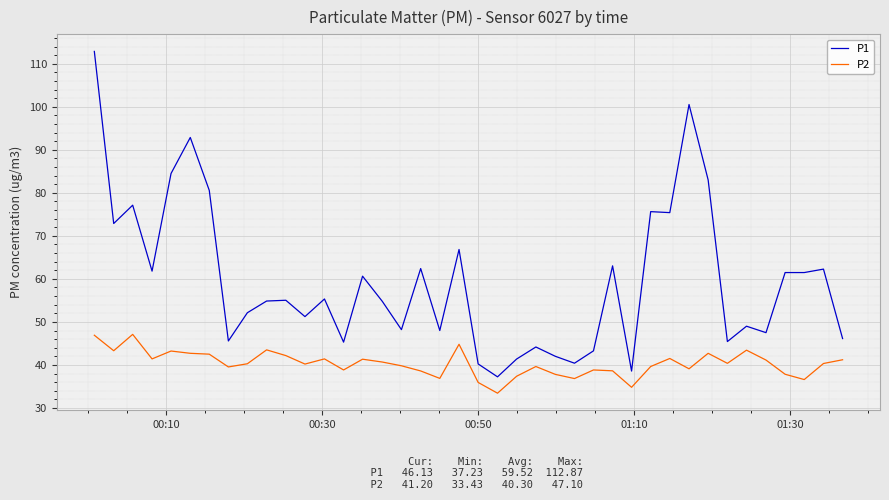

Rank the series by their average value, from highest to lowest.

P1, P2